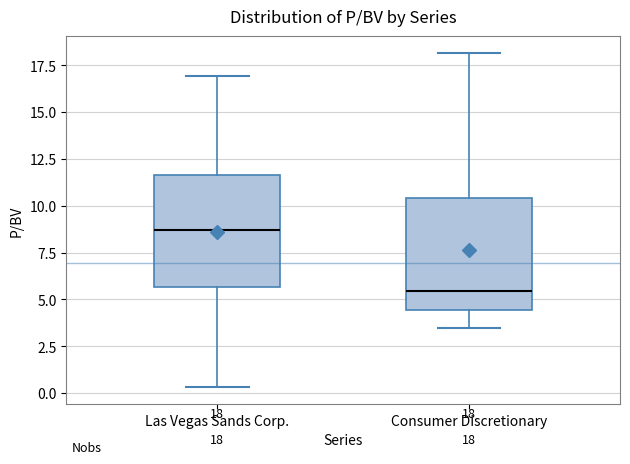

Which box's median line is the highest?

Las Vegas Sands Corp.